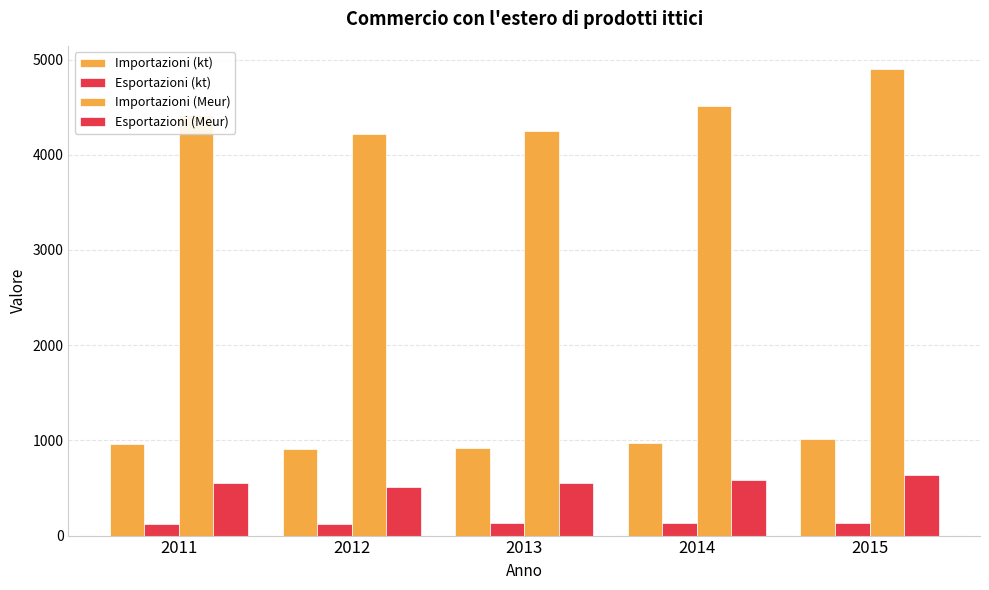

Does the chart contain stacked bars?

No